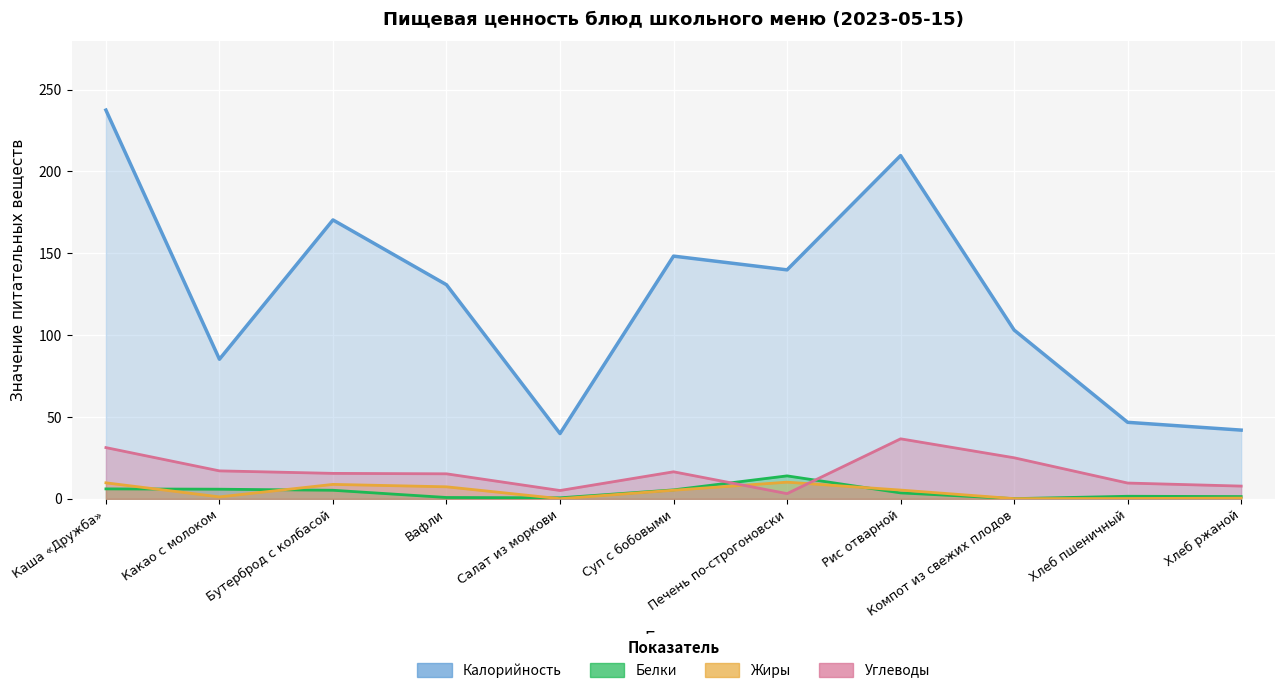

Reading left to right, extract all data points from this chart.

Калорийность: Каша «Дружба»=237.5	Какао с молоком=85.3	Бутерброд с колбасой=170.4	Вафли=130.8	Салат из моркови=39.9	Суп с бобовыми=148.3	Печень по-строгоновски=139.9	Рис отварной=209.7	Компот из свежих плодов=103.1	Хлеб пшеничный=46.8	Хлеб ржаной=42.0
Белки: Каша «Дружба»=6.1	Какао с молоком=5.9	Бутерброд с колбасой=5.2	Вафли=0.8	Салат из моркови=0.6	Суп с бобовыми=5.5	Печень по-строгоновски=14.0	Рис отварной=3.6	Компот из свежих плодов=0.1	Хлеб пшеничный=1.6	Хлеб ржаной=1.4
Жиры: Каша «Дружба»=9.8	Какао с молоком=1.2	Бутерброд с колбасой=8.8	Вафли=7.4	Салат из моркови=0.1	Суп с бобовыми=5.3	Печень по-строгоновски=10.2	Рис отварной=5.4	Компот из свежих плодов=0.1	Хлеб пшеничный=0.2	Хлеб ржаной=0.5
Углеводы: Каша «Дружба»=31.3	Какао с молоком=17.1	Бутерброд с колбасой=15.6	Вафли=15.3	Салат из моркови=5.1	Суп с бобовыми=16.5	Печень по-строгоновски=3.2	Рис отварной=36.7	Компот из свежих плодов=25.1	Хлеб пшеничный=9.7	Хлеб ржаной=7.8